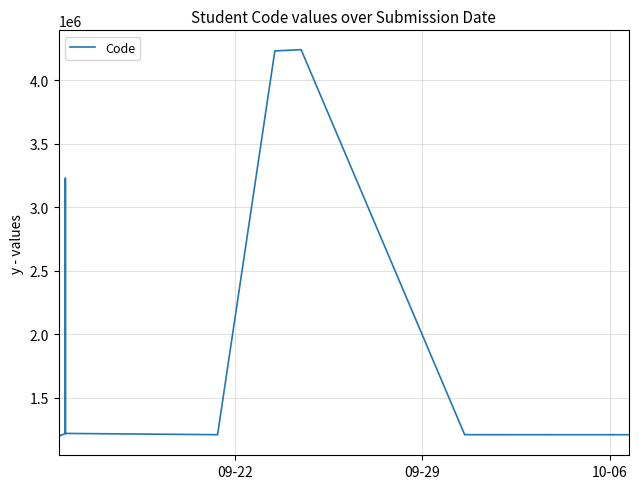

The value at 31 is 267540. True or false?

False